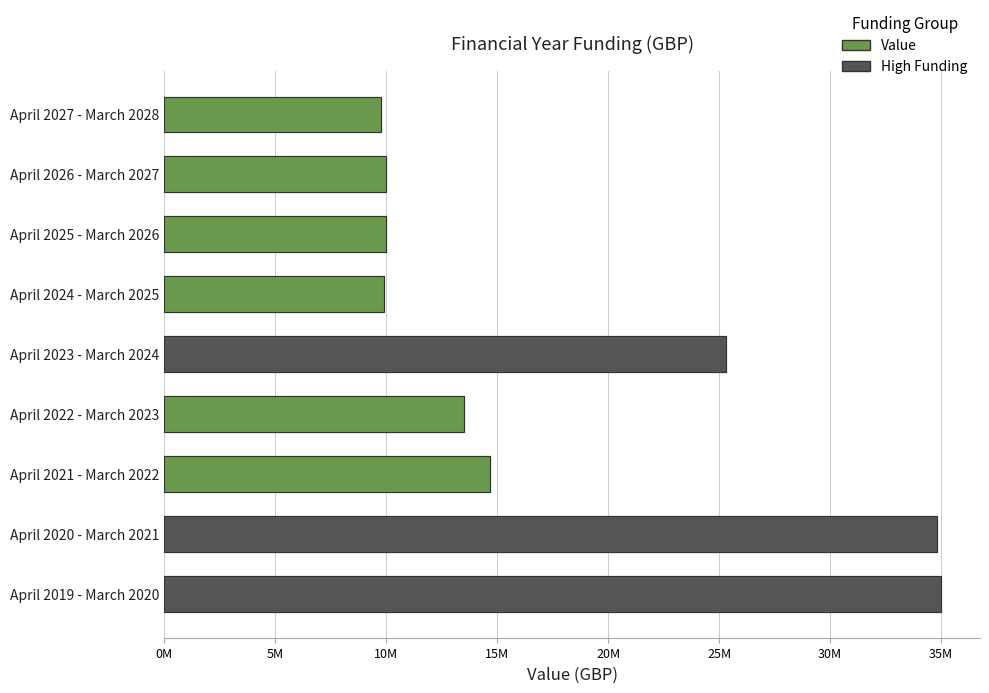

What is the difference between the maximum and minimum values?

25241400